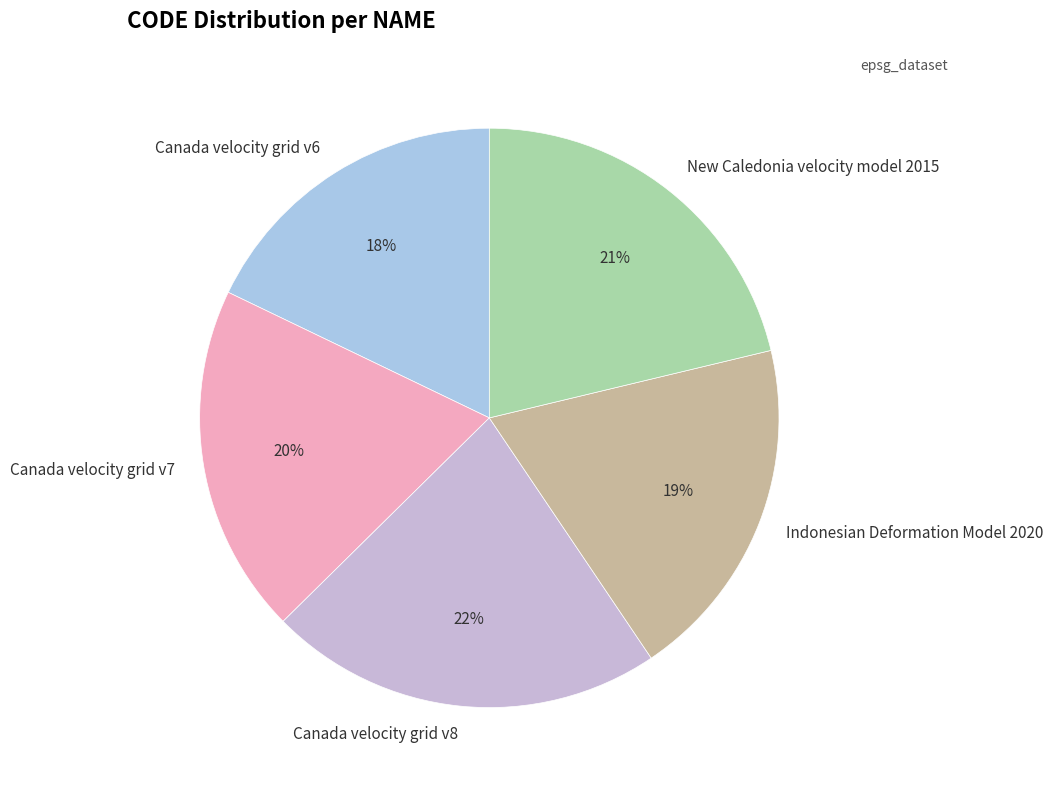

Count the number of slices in the pie.

5